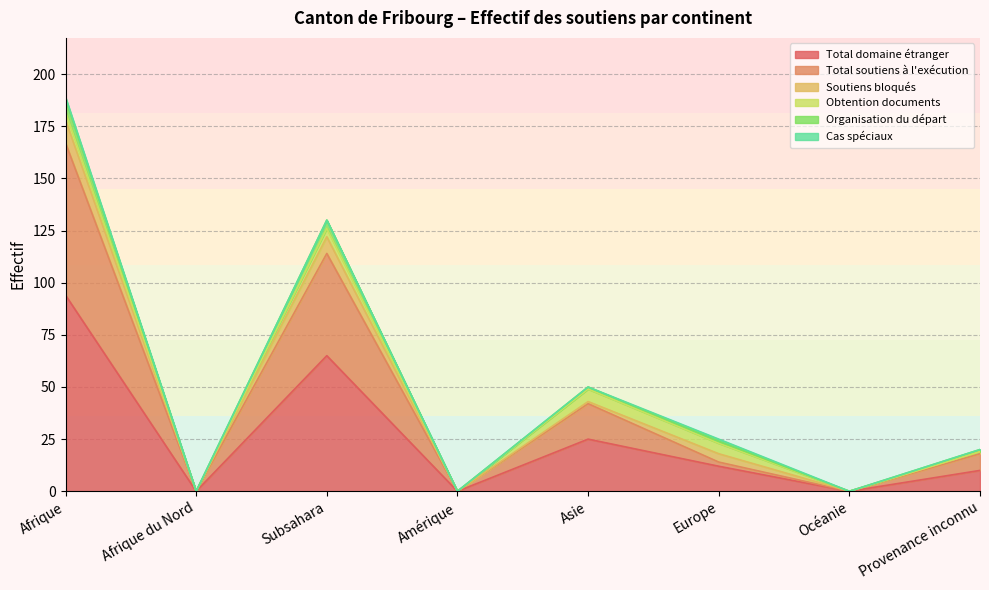

What is the label of the 6th point from the right?

Subsahara